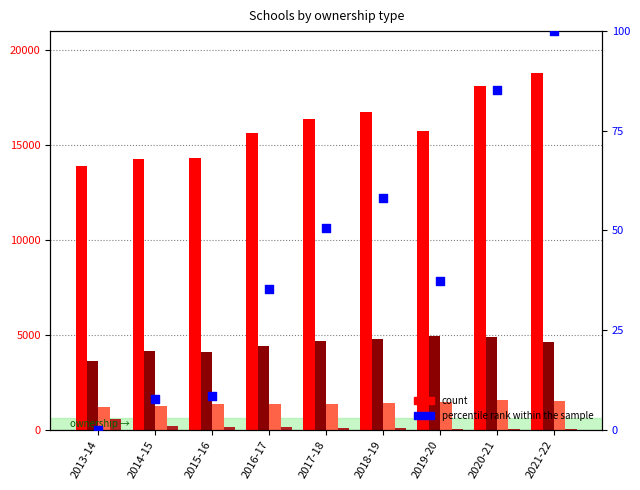

What is the total value across all series at 2018-19?

23096.1